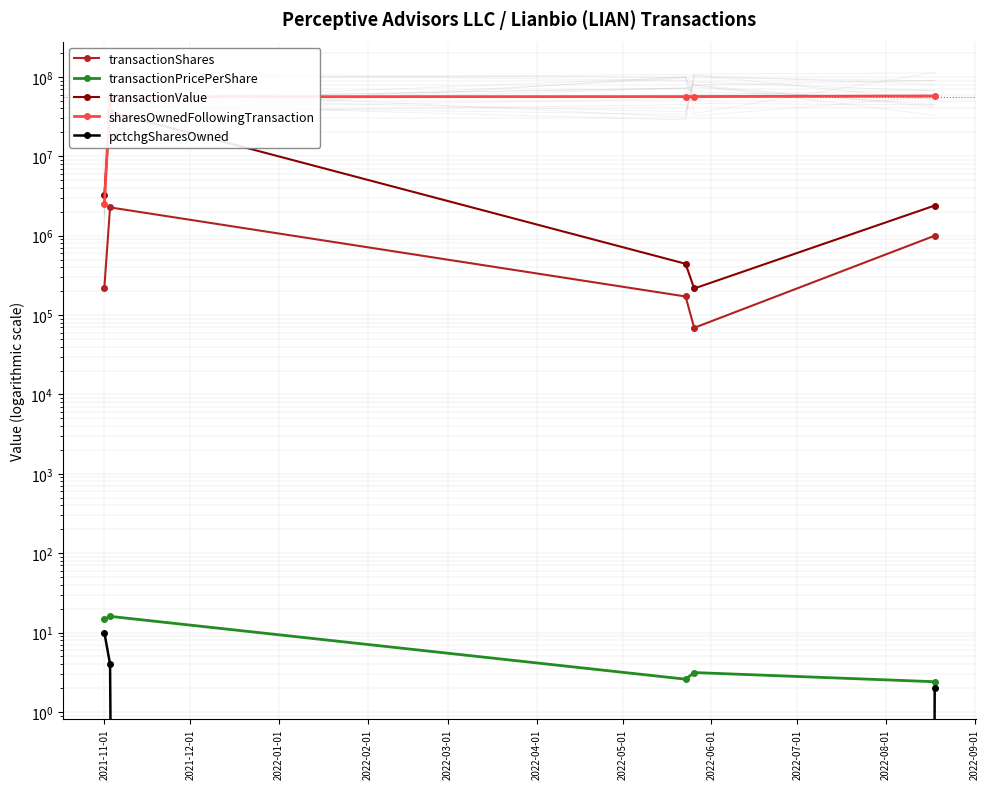

Which series has the largest total across all categories?

sharesOwnedFollowingTransaction